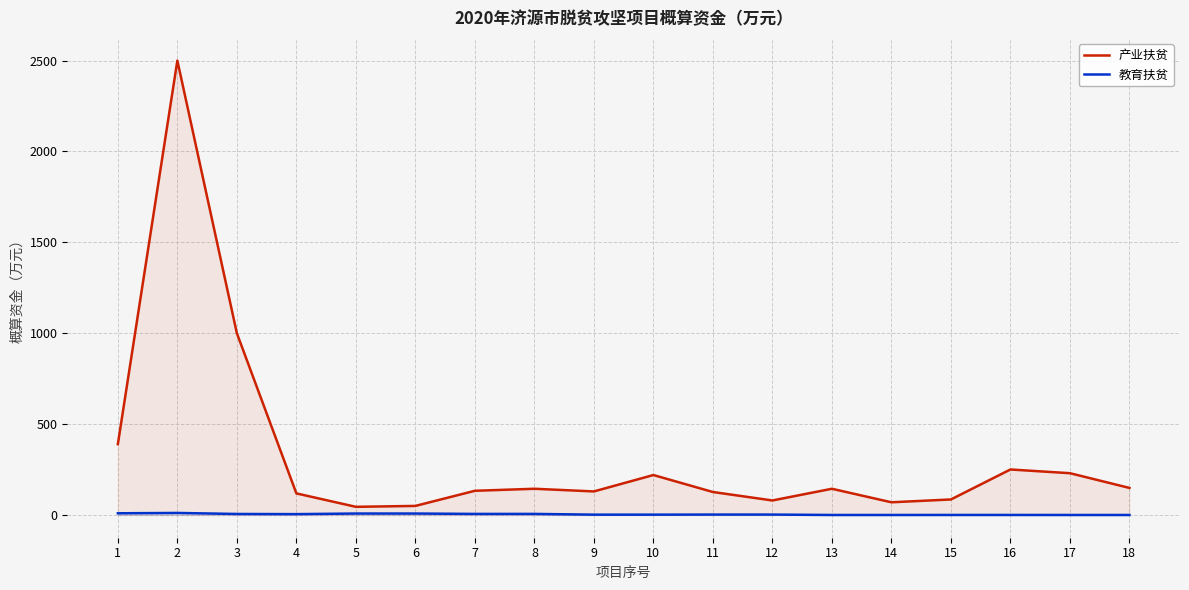

Which category has the lowest value in the 教育扶贫 series?

13